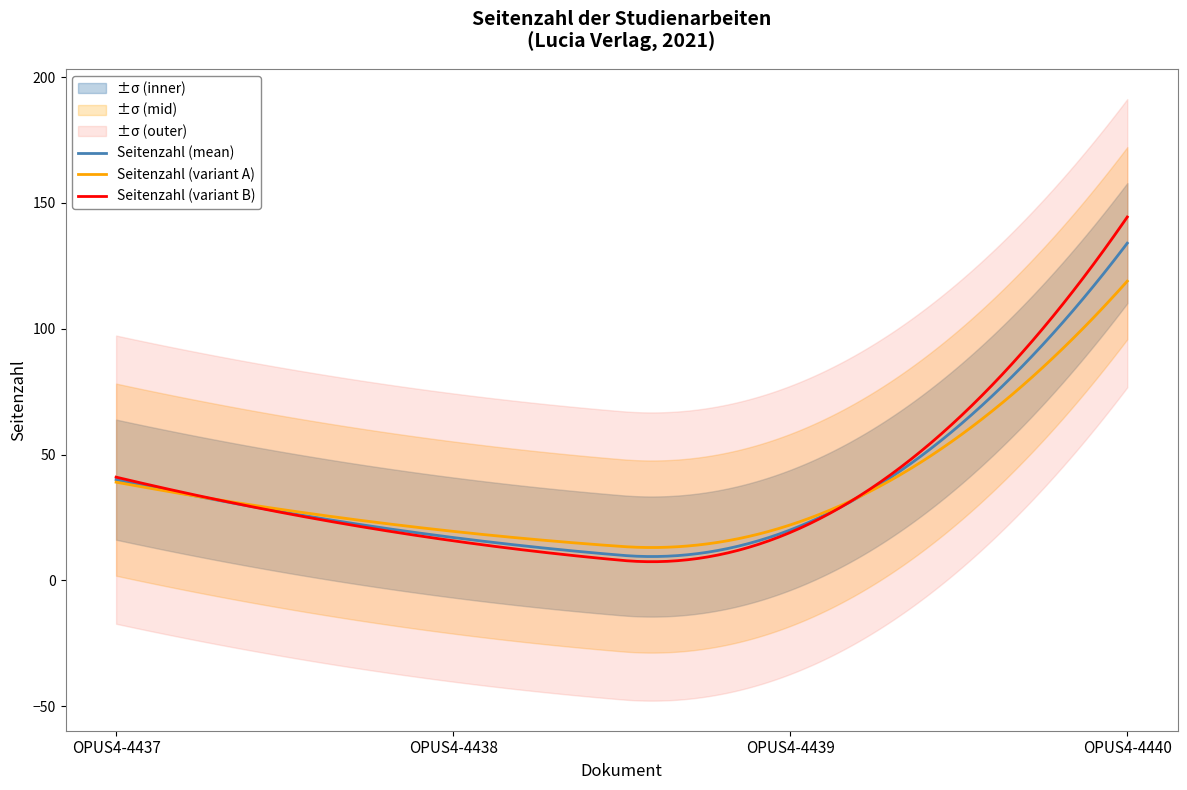

What is the value of the 4th point from the left?

134